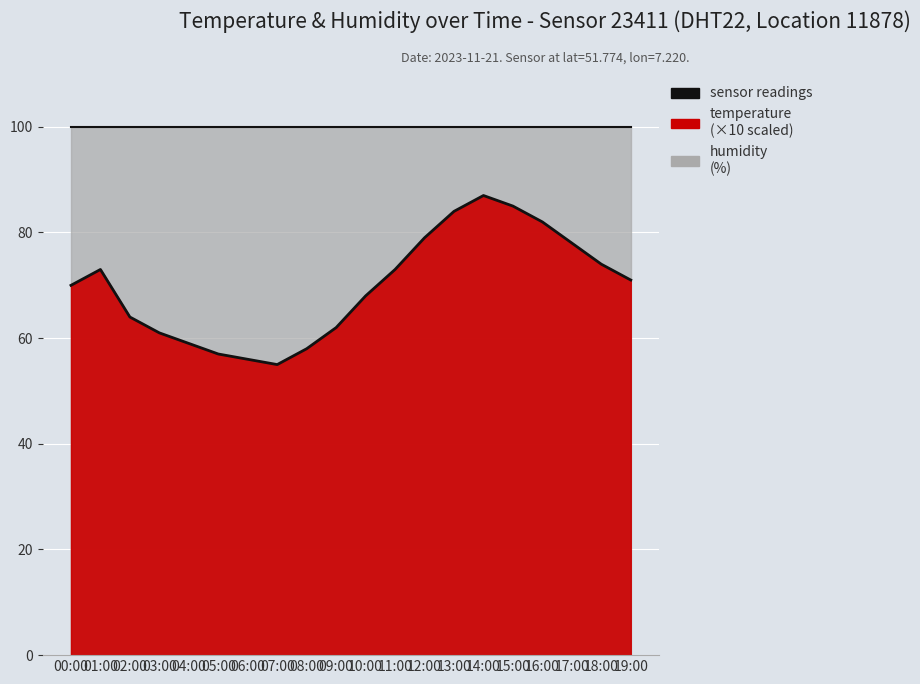

Approximately how many times larger is the value at 11:00 compared to 01:00?

1.0